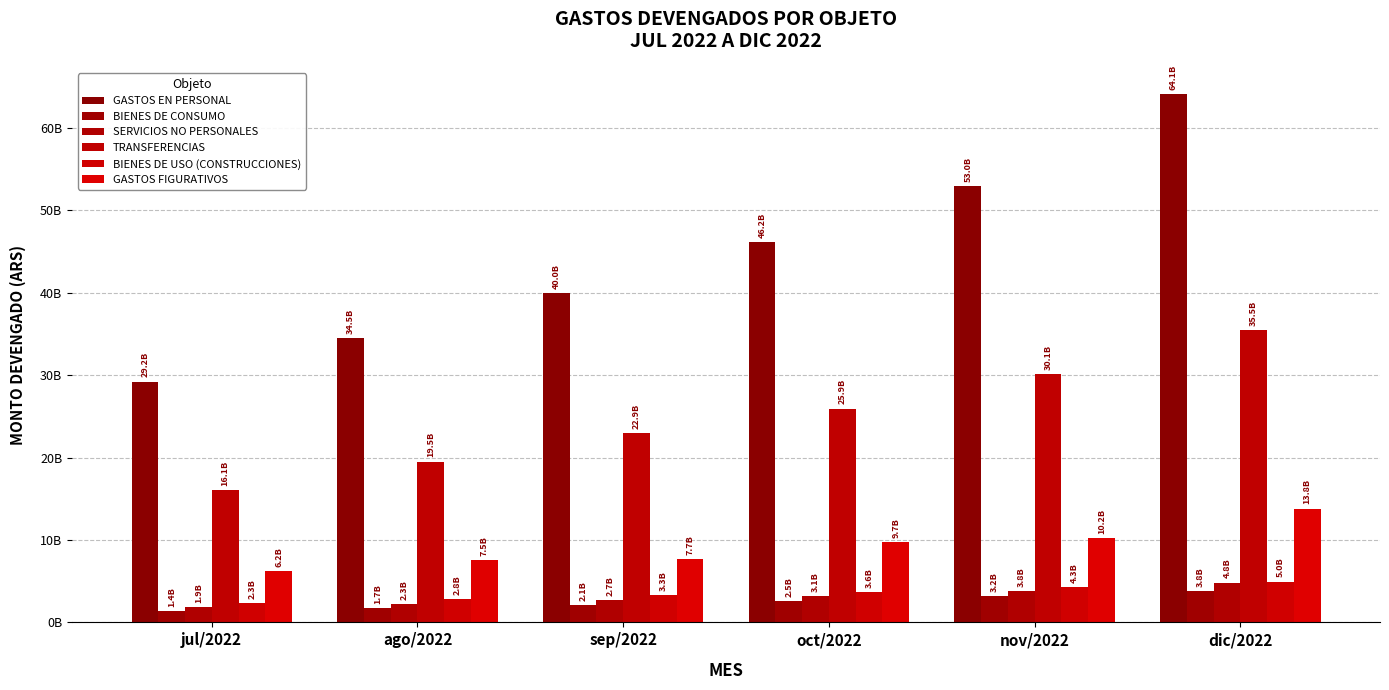

Reading left to right, extract all data points from this chart.

GASTOS EN PERSONAL: 29217252429.4	34473545453.0	39976359224.8	46155441797.9	52997912969.6	64095193822.9
BIENES DE CONSUMO: 1404692753.2	1730271015.2	2093368487.7	2537997482.1	3185994907.8	3803395370.2
SERVICIOS NO PERSONALES: 1863240947.4	2254206547.1	2743910665.3	3149610927.4	3811641113.7	4820928932.1
TRANSFERENCIAS: 16075346194.0	19521819631.8	22944476392.6	25940248560.9	30141042693.7	35493992960.9
BIENES DE USO (CONSTRUCCIONES): 2292609564.0	2820822505.4	3283767998.6	3646423508.0	4252443394.0	4960218857.1
GASTOS FIGURATIVOS: 6240899572.8	7511514880.4	7717664511.6	9710500173.7	10248310694.7	13810996277.6